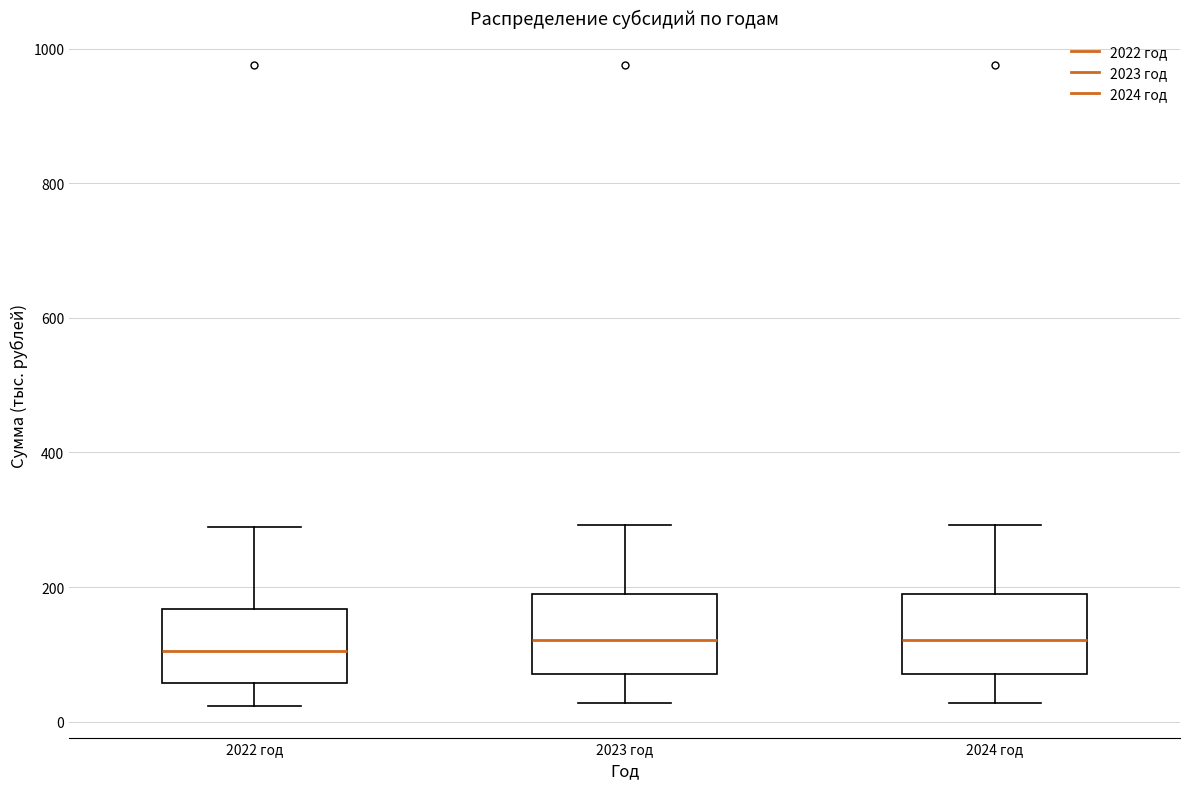

Reading left to right, read every box against the y-axis: the position of its median line, the range the box covers, and the ends of its whiskers. The values are not printed on the chart, so give them approximately, as read against the axis.

2022 год: median 100, box 60 to 160, whiskers 20 to 280
2023 год: median 120, box 80 to 180, whiskers 20 to 300
2024 год: median 120, box 80 to 180, whiskers 20 to 300